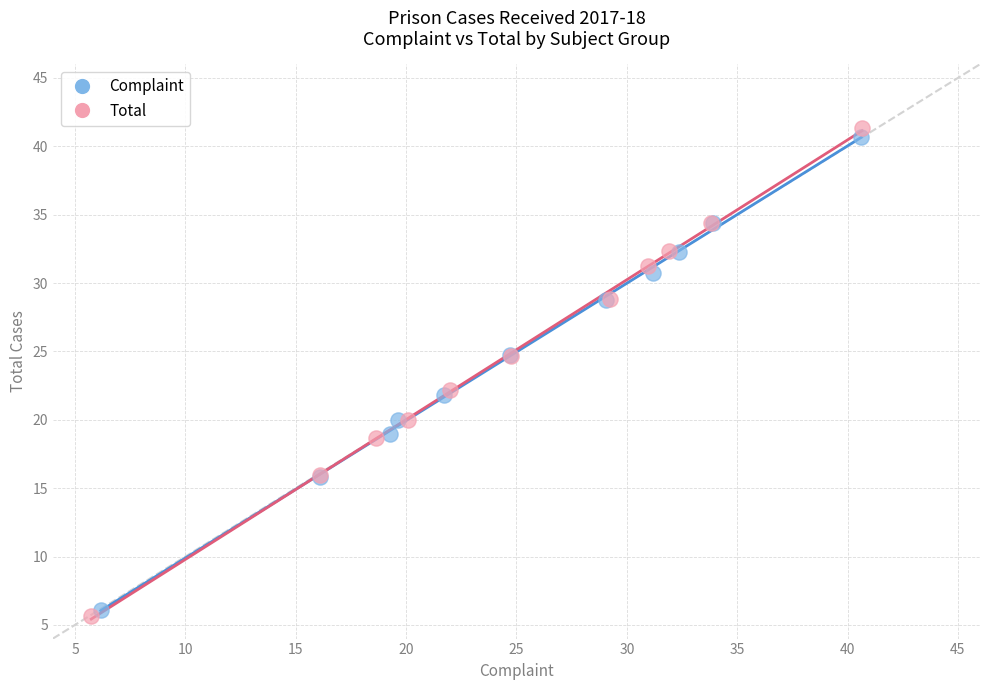

Which series has the widest spread of Y values?

Total